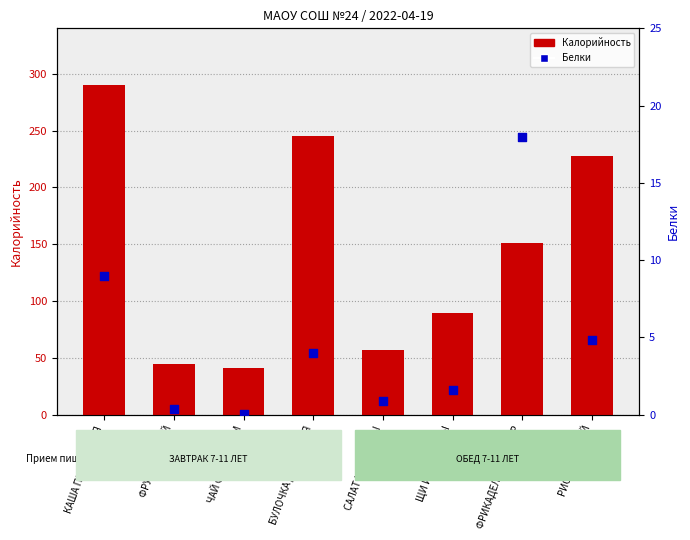

Is the value of Калорийность at КАША ПШЕНИЧНАЯ greater than the value of Белки at ФРИКАДЕЛЬКИ ИЗ КУР?

Yes